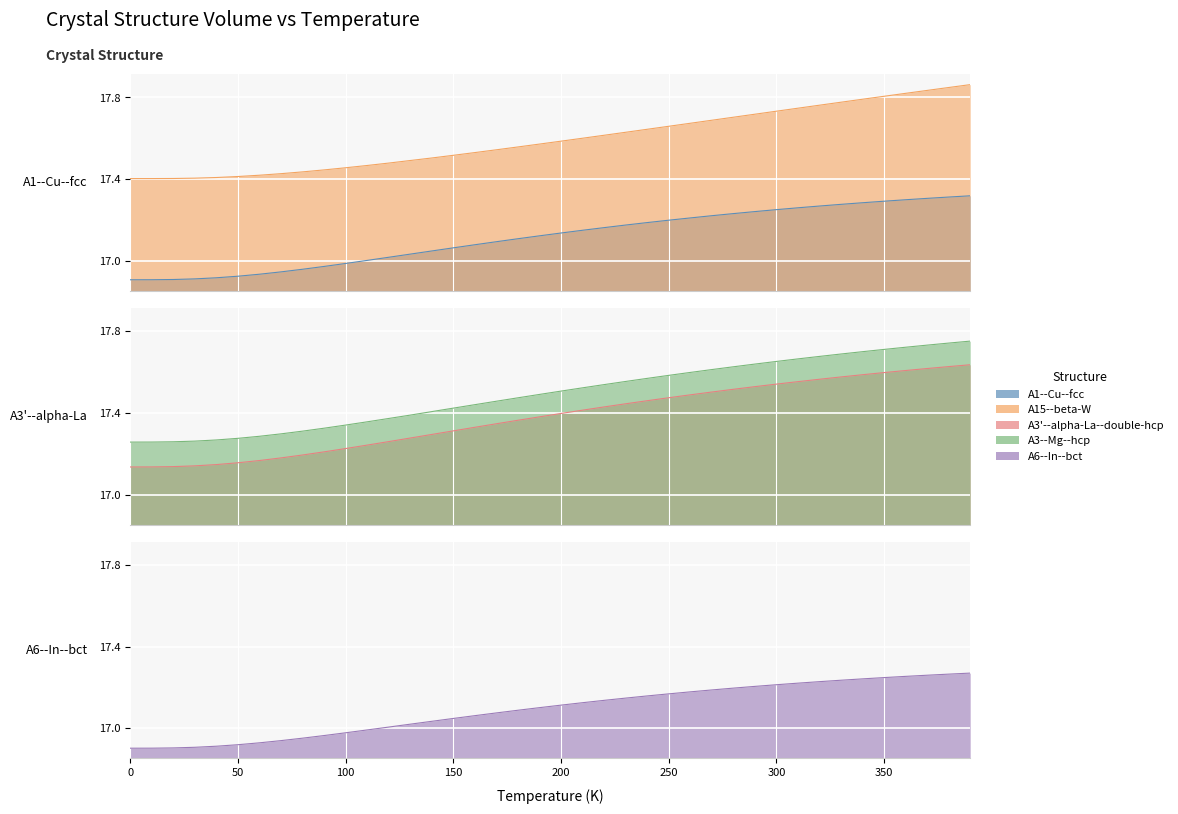

The A1--Cu--fcc a=4.0502 series shows 23.5 at 23. True or false?

False